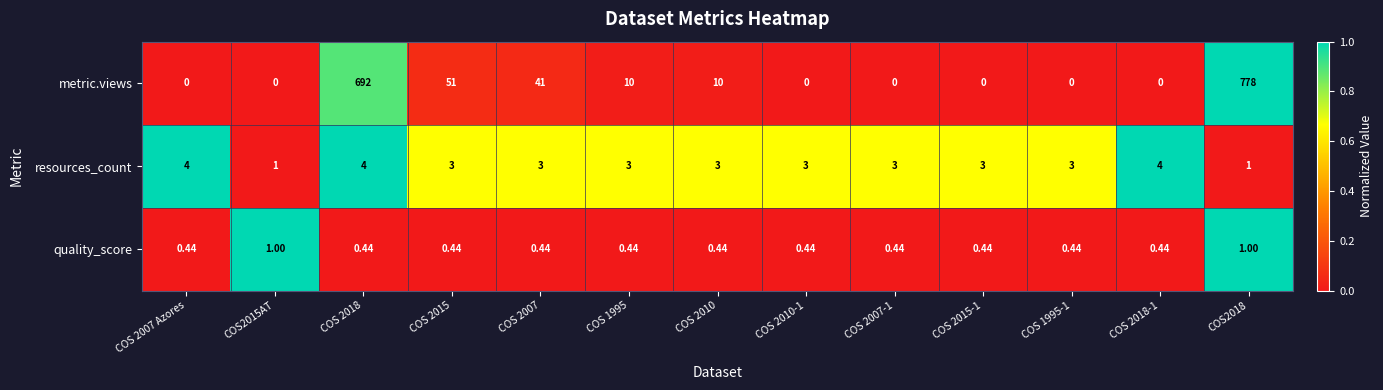

Which series has the largest total across all categories?

metric.views